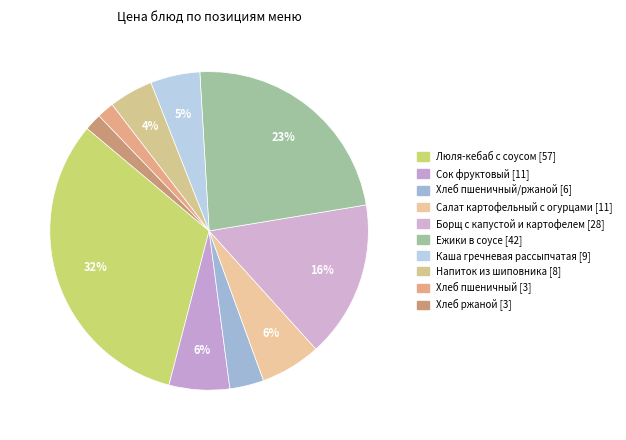

To the nearest percent, what is the difference between the largest and smallest slice percentages?

30%